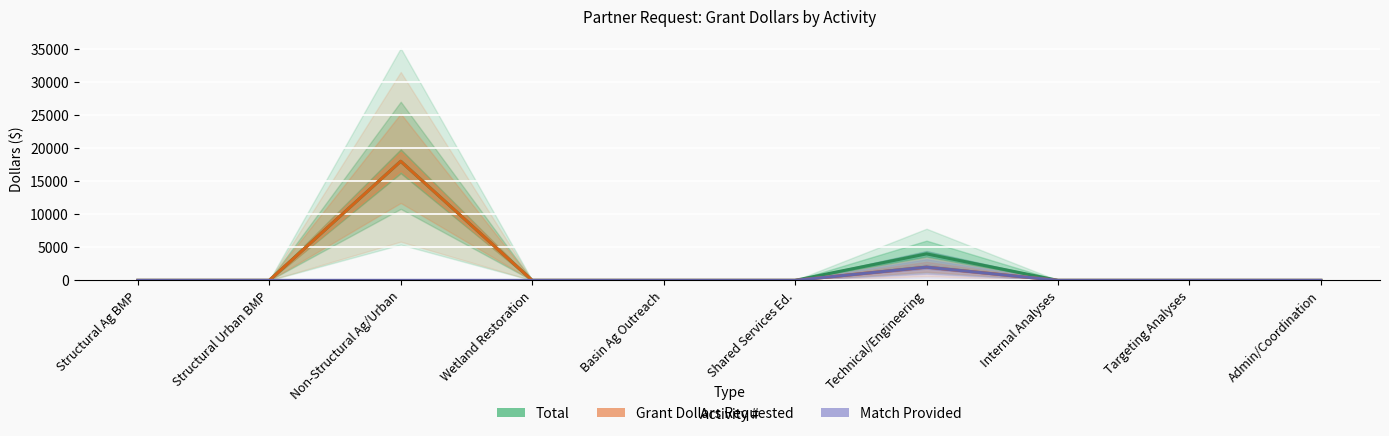

At which label does Total reach its minimum?

Structural Ag BMP